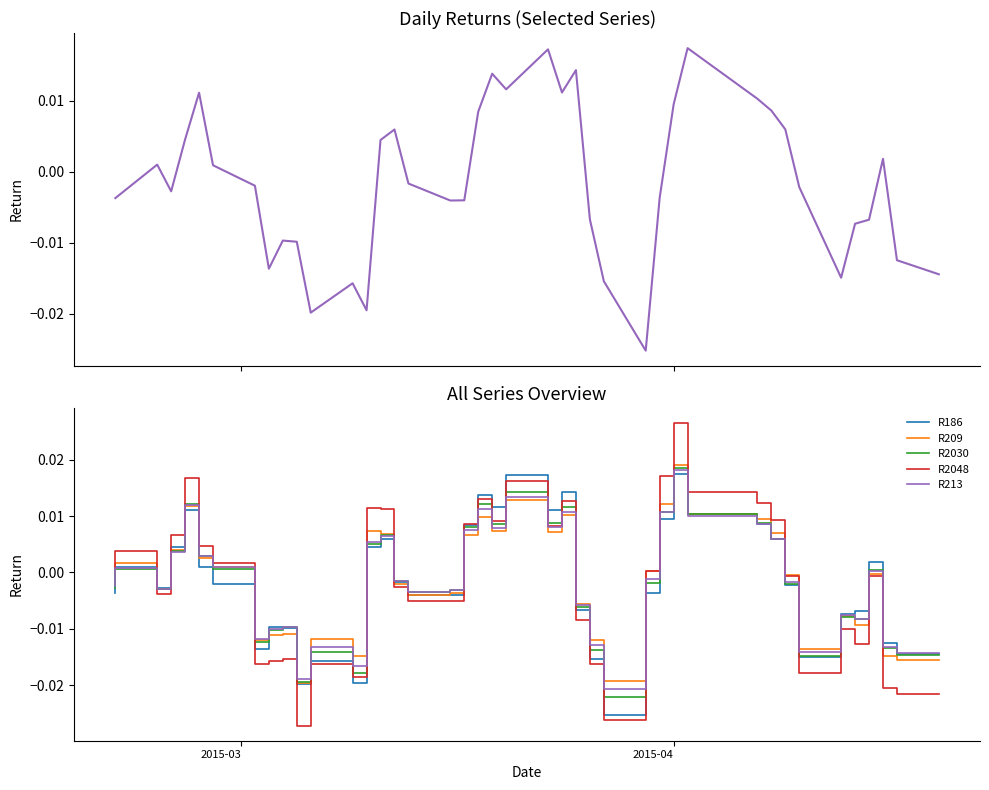

How many categories are shown in the chart?

40